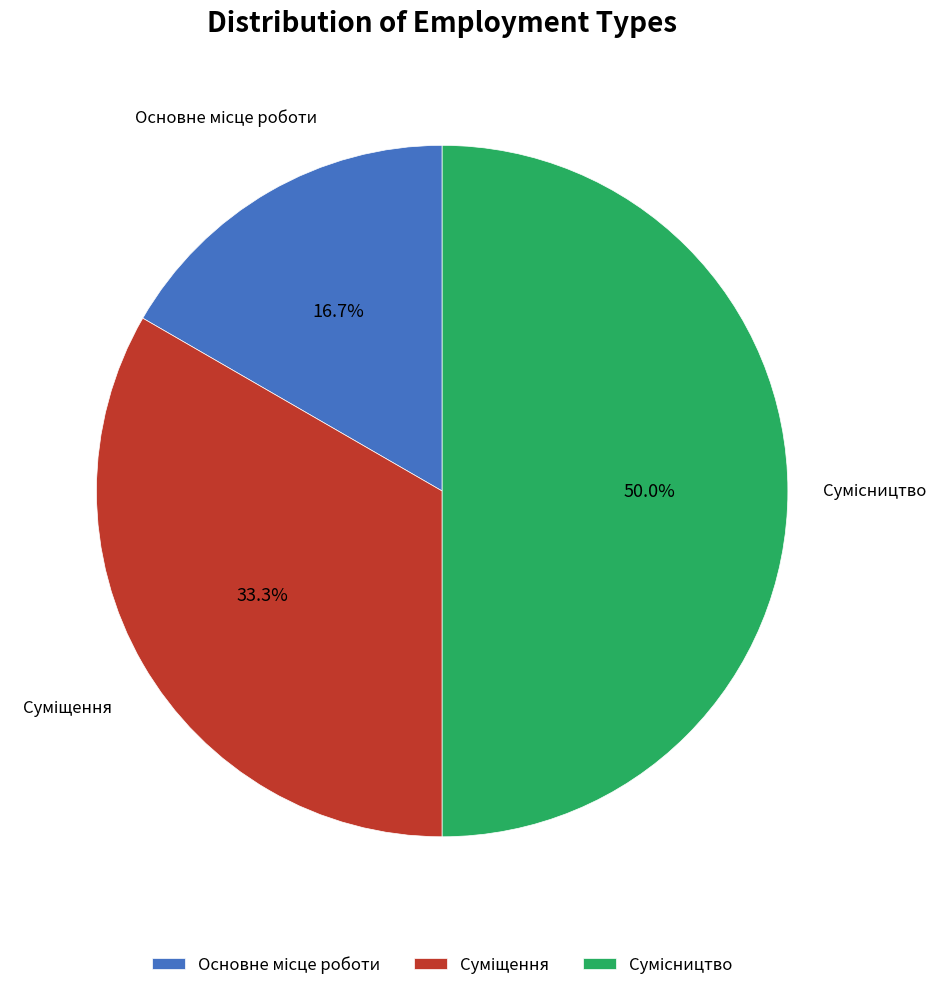

Does any single category account for the majority?

No